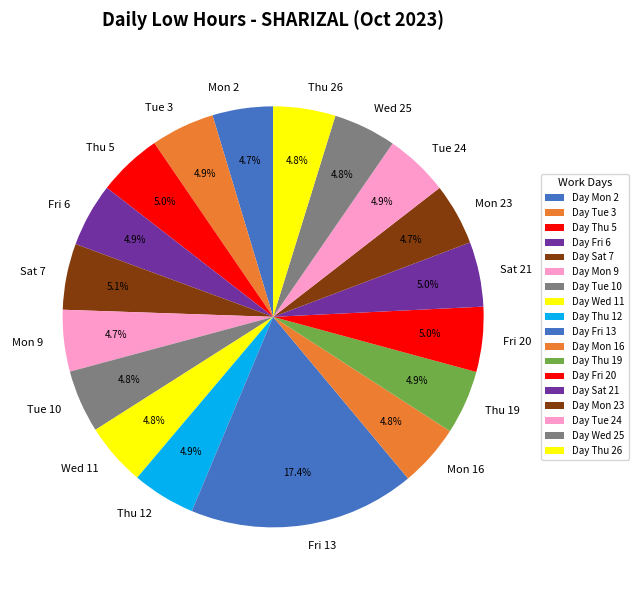

To the nearest percent, what percentage of the pie is Sat 21?

5%